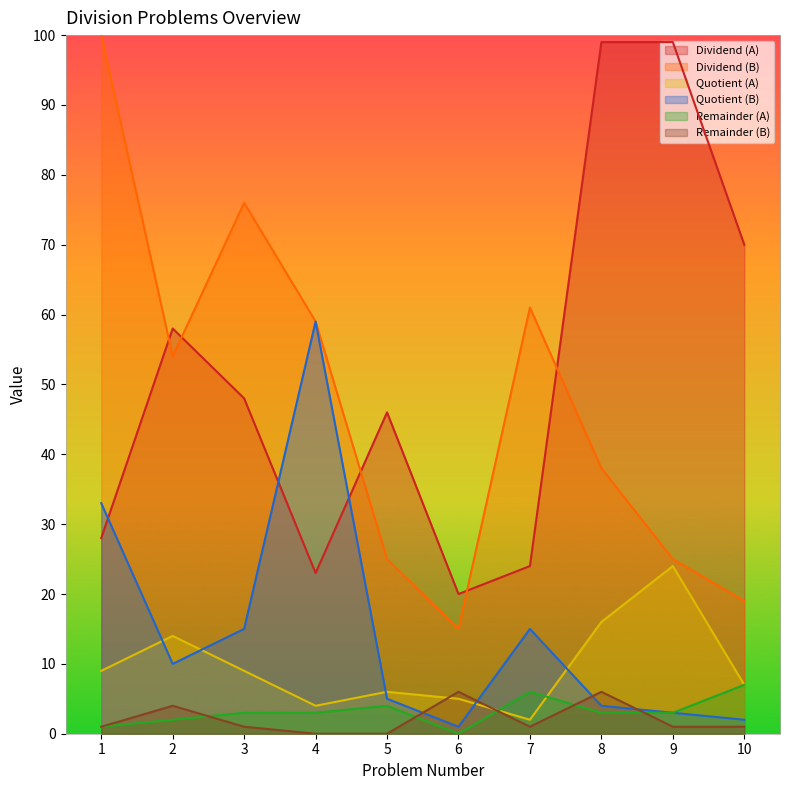

What is the sum of the Remainder (B) values at 5 and 7?

1